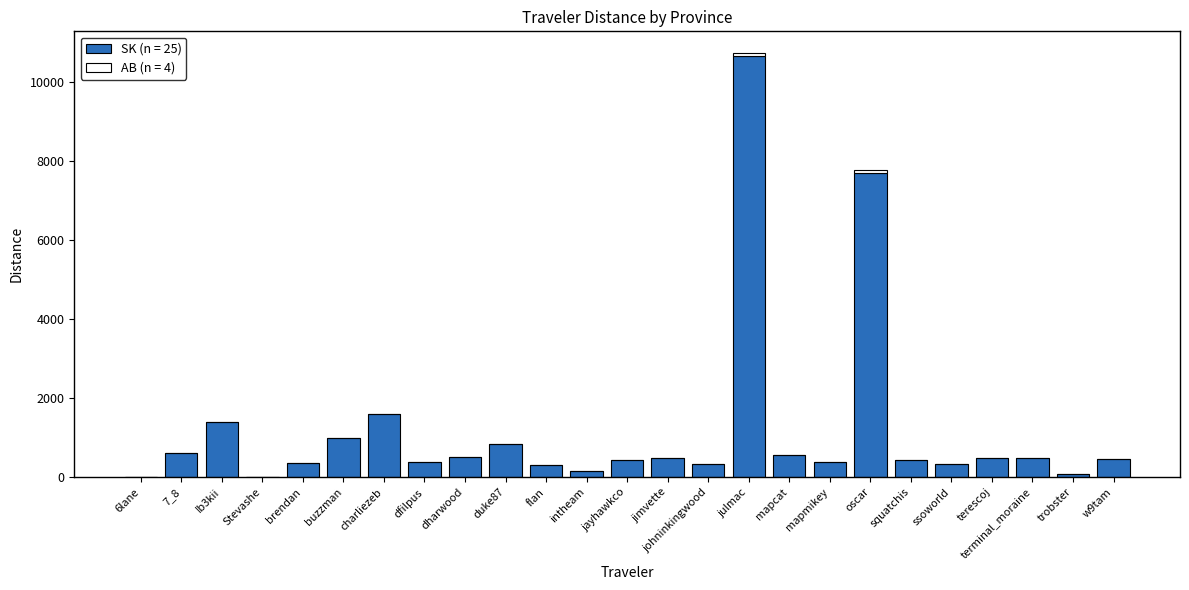

At which category is the sum across all series the highest?

julmac